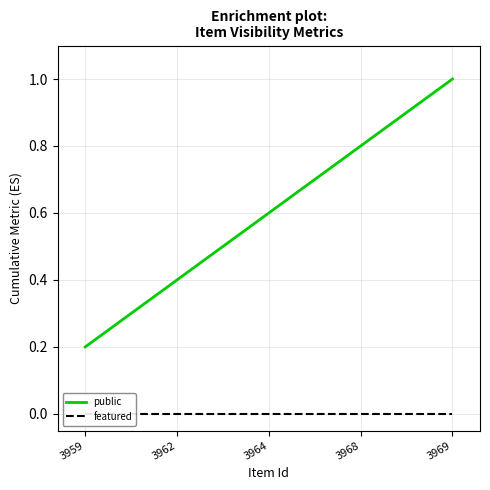

How many lines are shown in the chart?

2